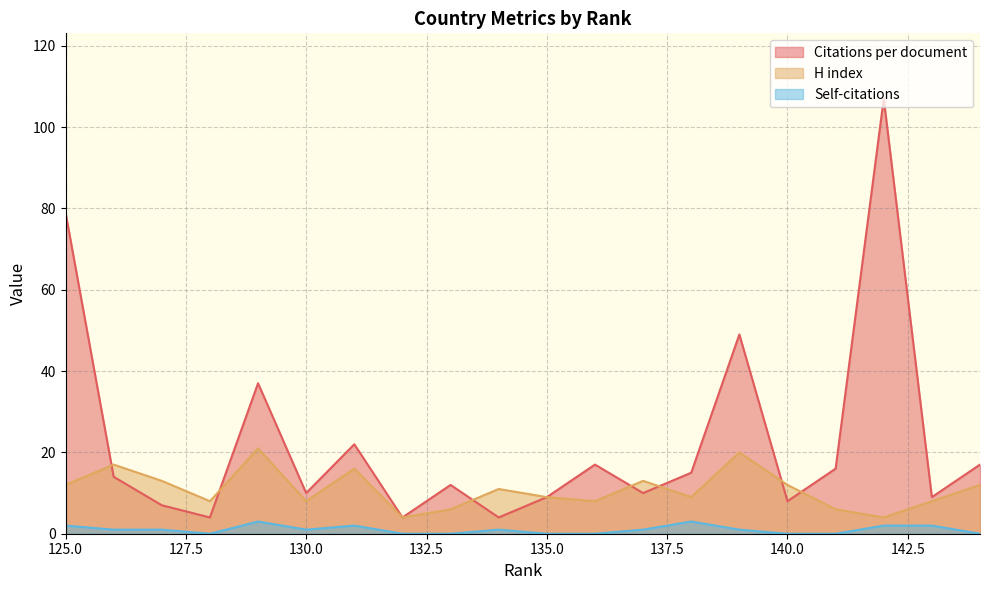

At which label is H index closest to 12?

144